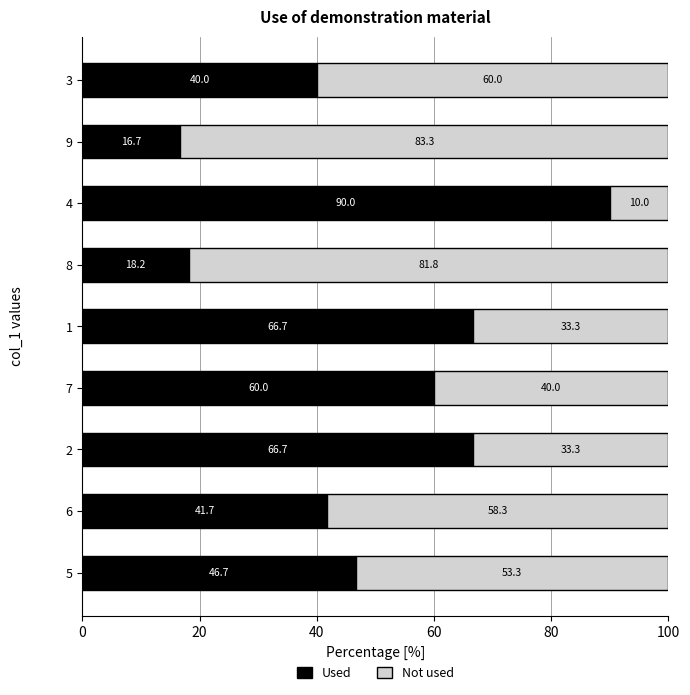

What is the difference between the maximum and minimum values in the Used series?

73.3